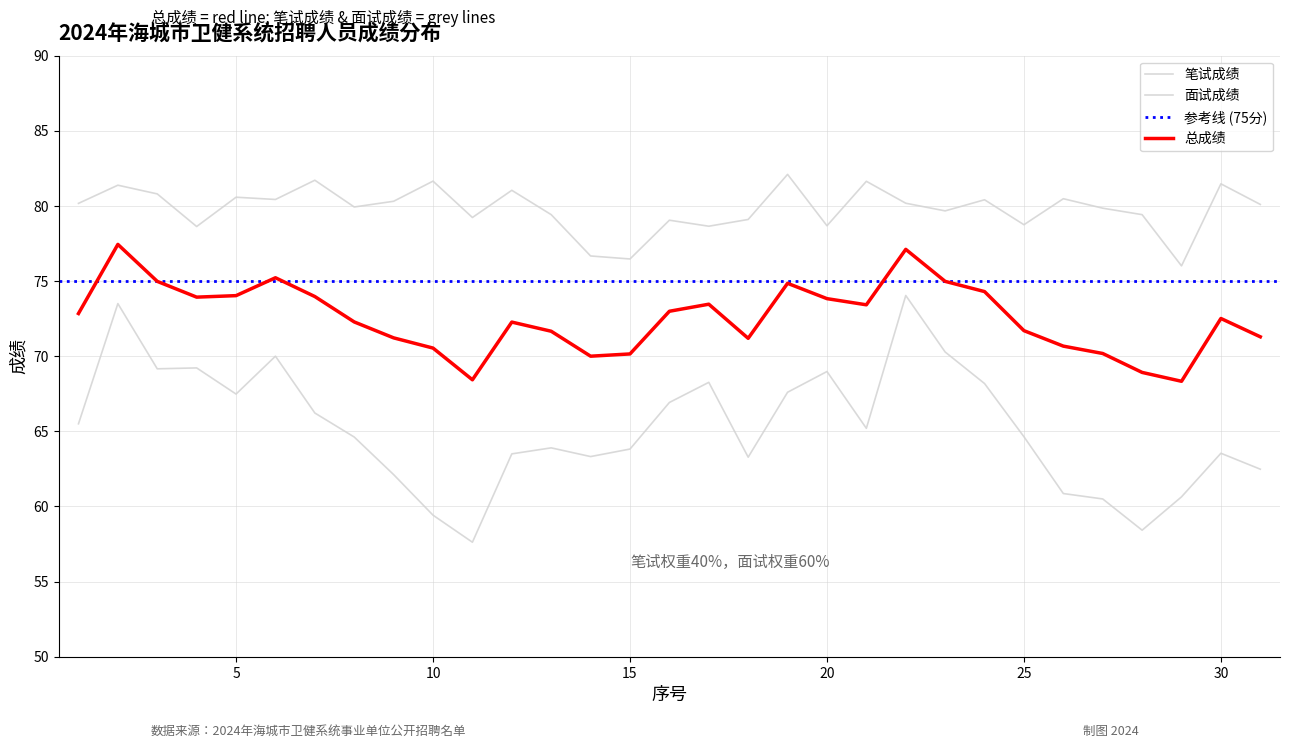

True or false: 面试成绩 and 笔试成绩 intersect in this chart.

False